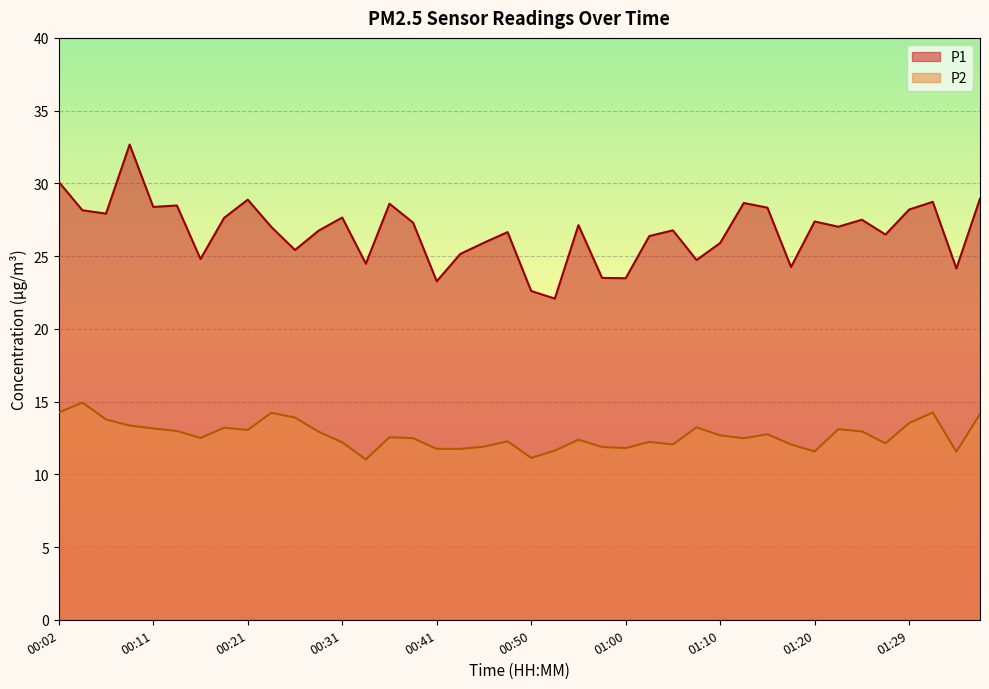

Reading left to right, extract all data points from this chart.

P1: 00:02=30.1	00:04=28.1	00:07=27.9	00:09=32.7	00:11=28.4	00:14=28.5	00:16=24.8	00:19=27.6	00:21=28.9	00:24=27.0	00:26=25.4	00:28=26.8	00:31=27.6	00:33=24.5	00:36=28.6	00:38=27.3	00:41=23.3	00:43=25.1	00:46=25.9	00:48=26.6	00:50=22.6	00:53=22.1	00:55=27.1	00:58=23.5	01:00=23.5	01:03=26.4	01:05=26.8	01:07=24.7	01:10=25.9	01:12=28.6	01:15=28.3	01:17=24.2	01:20=27.4	01:22=27.0	01:24=27.5	01:27=26.5	01:29=28.2	01:32=28.7	01:34=24.1	01:37=28.9
P2: 00:02=14.2	00:04=14.9	00:07=13.8	00:09=13.3	00:11=13.2	00:14=13.0	00:16=12.5	00:19=13.2	00:21=13.1	00:24=14.2	00:26=13.9	00:28=12.9	00:31=12.2	00:33=11.0	00:36=12.6	00:38=12.5	00:41=11.8	00:43=11.8	00:46=11.9	00:48=12.3	00:50=11.1	00:53=11.6	00:55=12.4	00:58=11.9	01:00=11.8	01:03=12.2	01:05=12.1	01:07=13.2	01:10=12.7	01:12=12.5	01:15=12.8	01:17=12.1	01:20=11.6	01:22=13.1	01:24=12.9	01:27=12.1	01:29=13.5	01:32=14.2	01:34=11.6	01:37=14.2